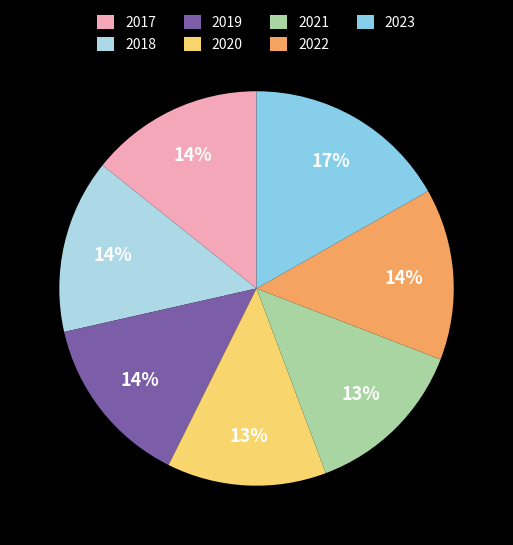

How many slices are in this pie chart?

7